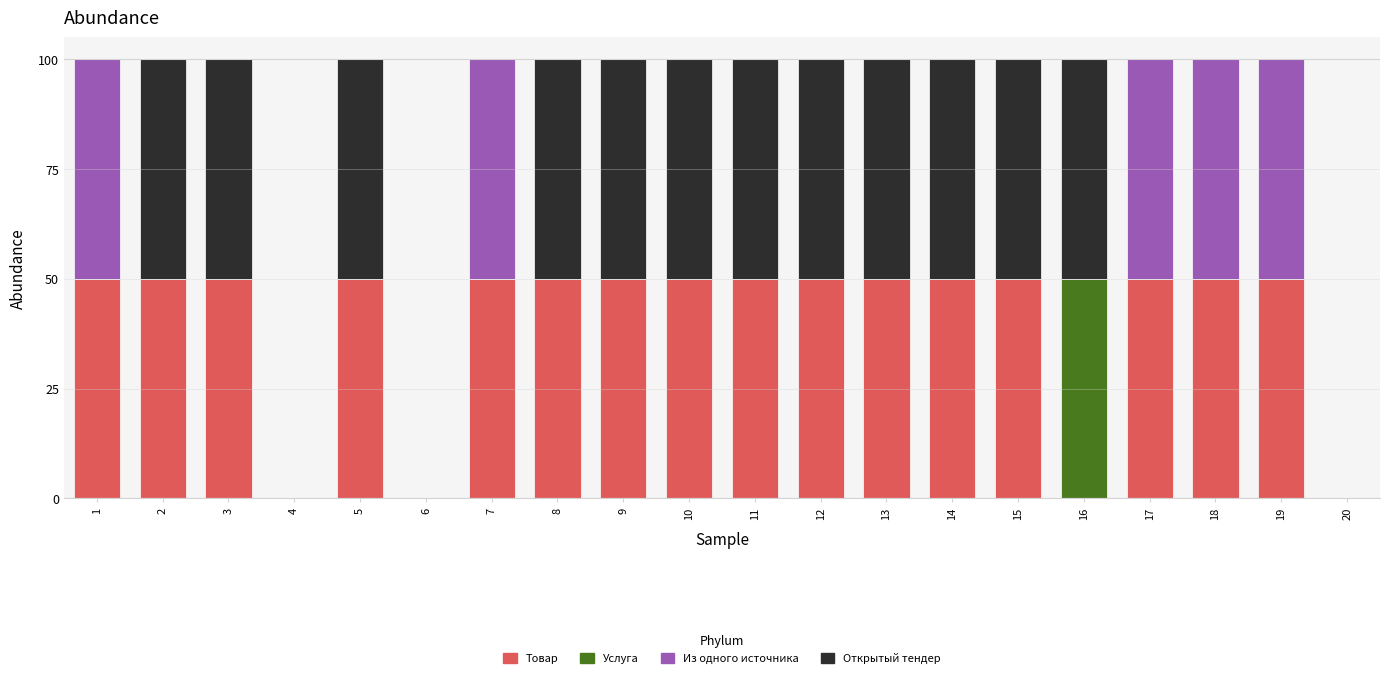

What is the maximum value for Товар?

50